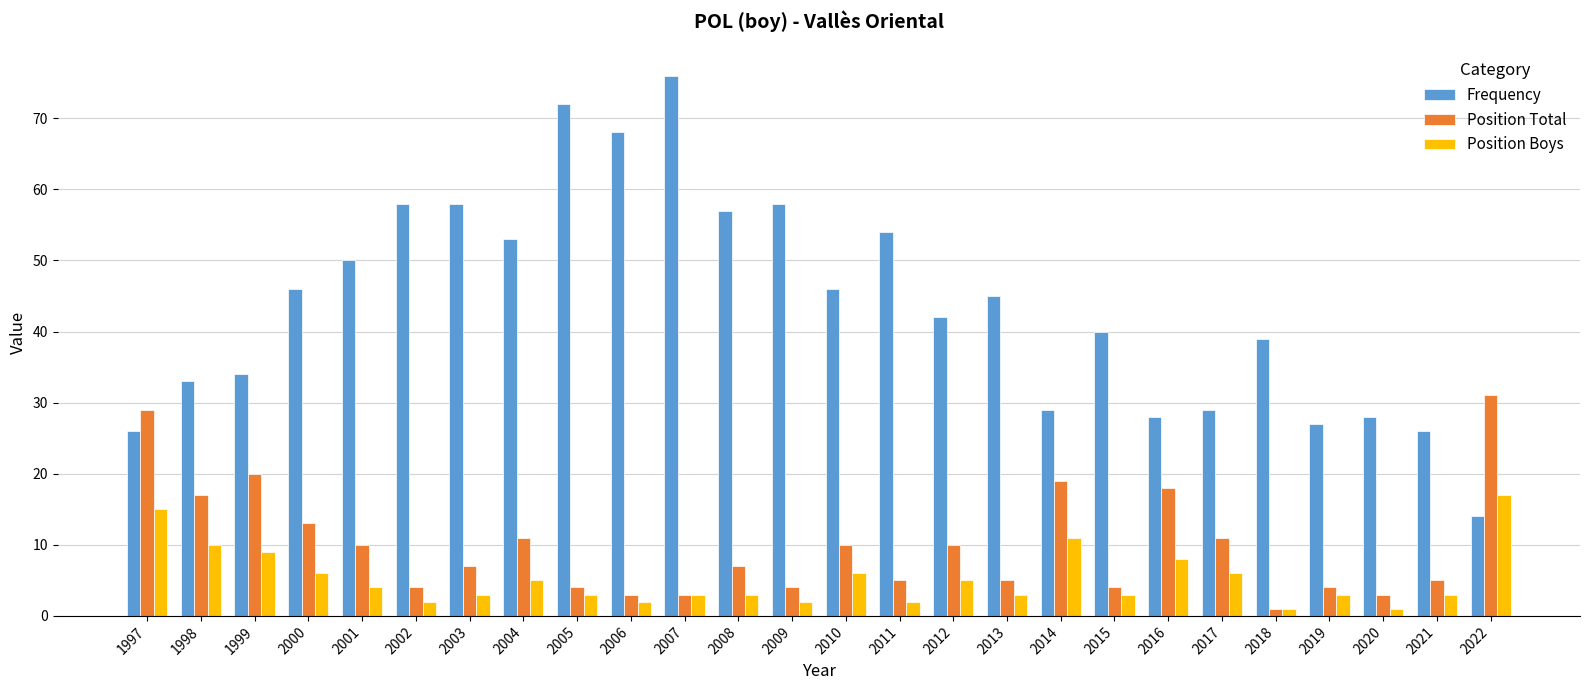

Is it true that Frequency equals 40 at 2015?

True